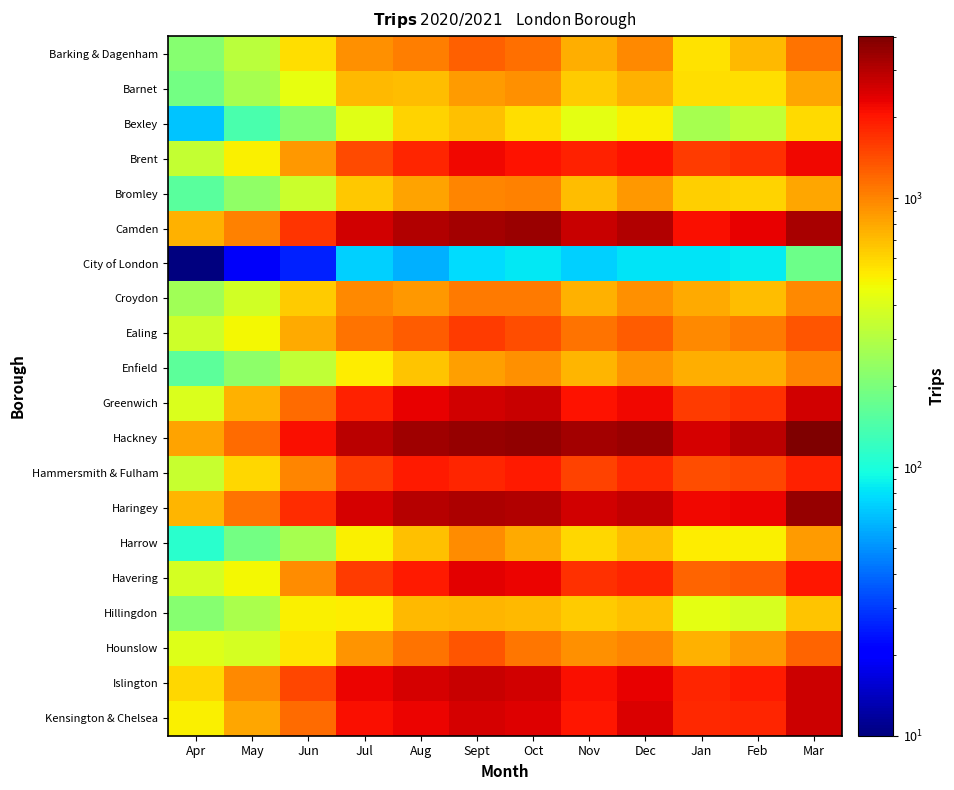

At how many categories does at least one series exceed 1753?

10